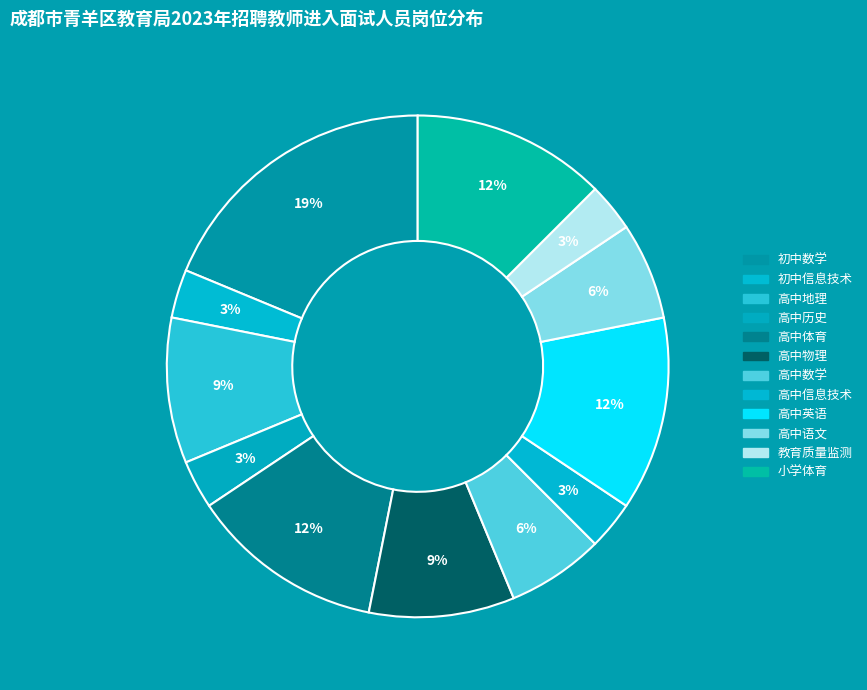

How many slices are in this pie chart?

12